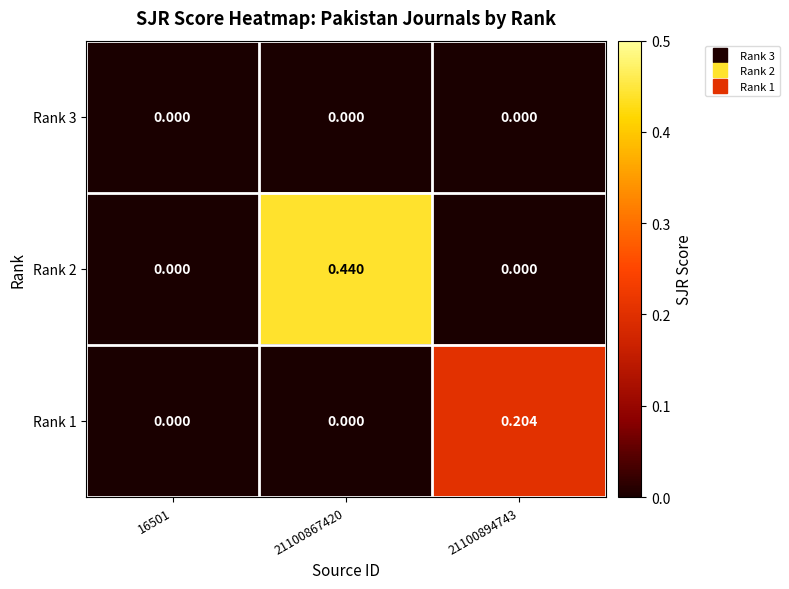

Is the value of Rank 3 at 16501 greater than the value of Rank 2 at 21100867420?

No